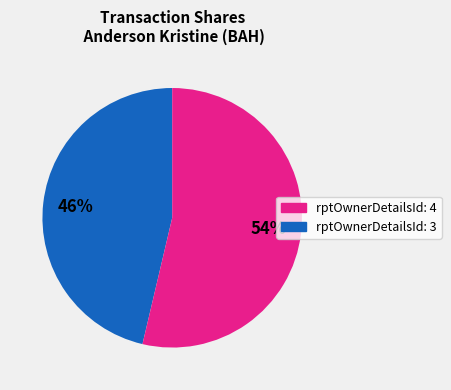

Is there any slice that represents more than half of the pie?

Yes